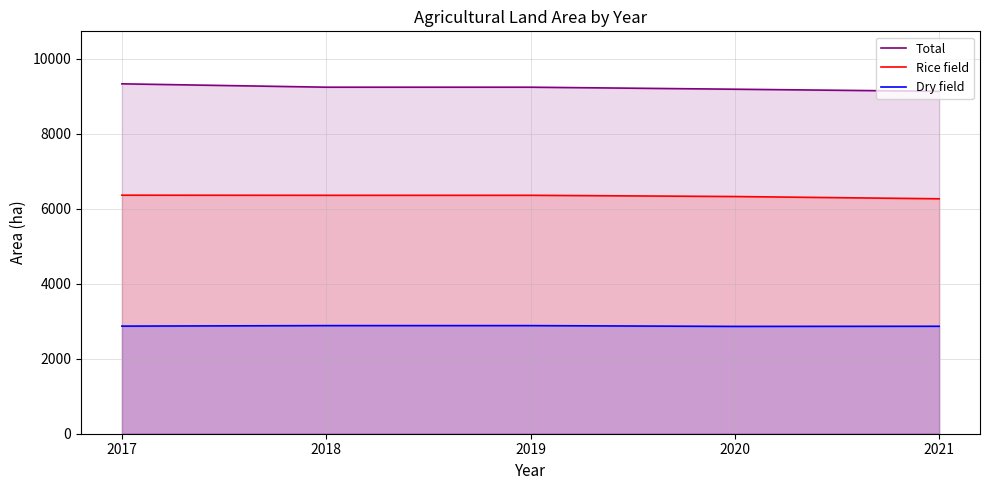

At how many categories does at least one series exceed 3810?

5